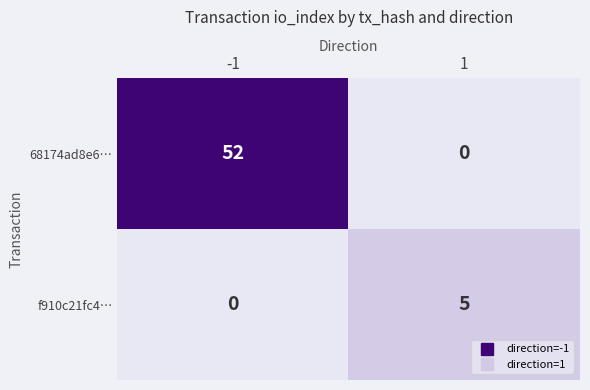

What is the total value across all series at -1?

52